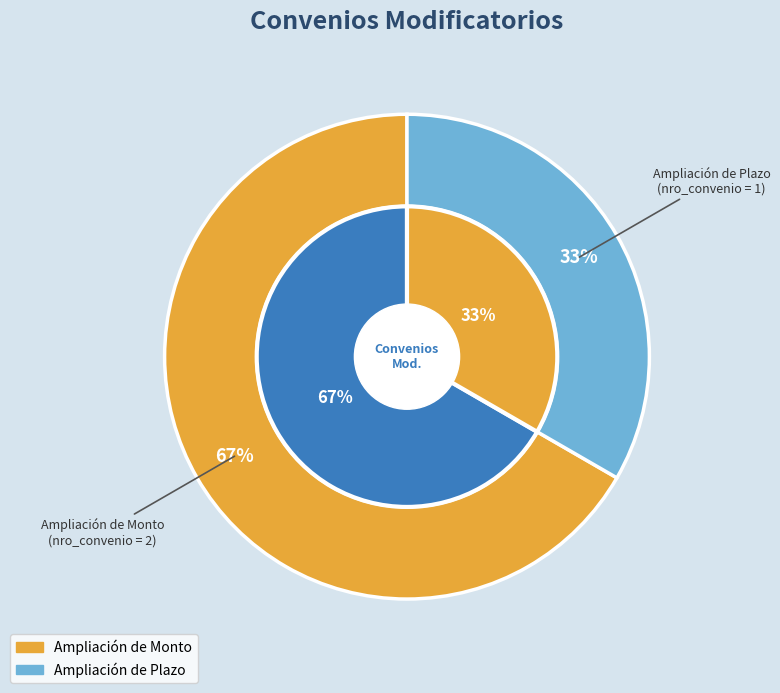

What is the largest slice in the pie chart?

Ampliación de Monto